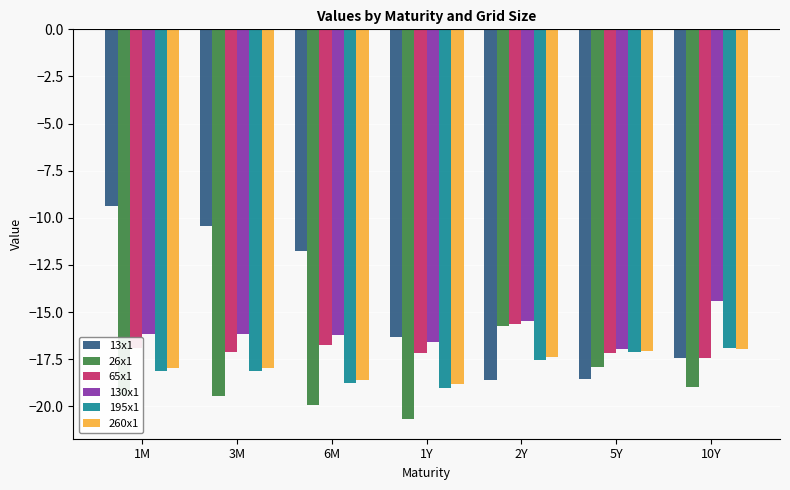

What is the label of the 6th bar from the right?

3M